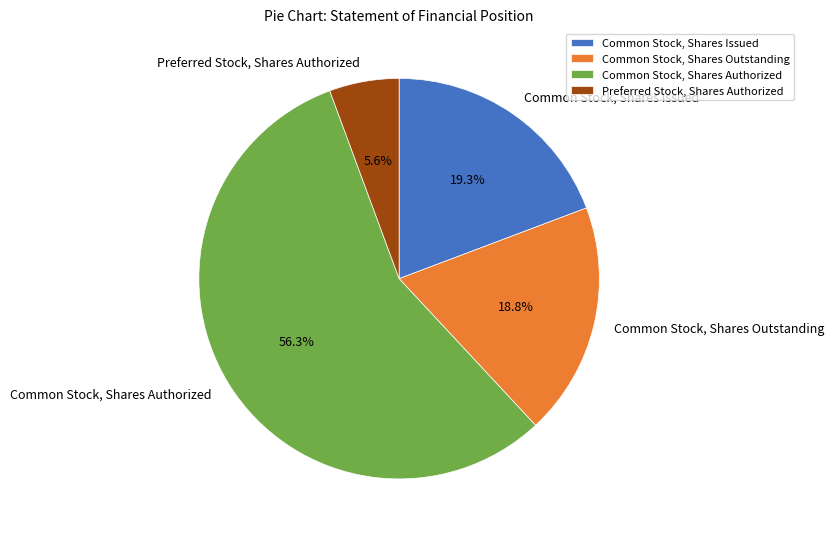

Combined, what portion of the pie is Common Stock, Shares Issued and Common Stock, Shares Outstanding?

38.1%